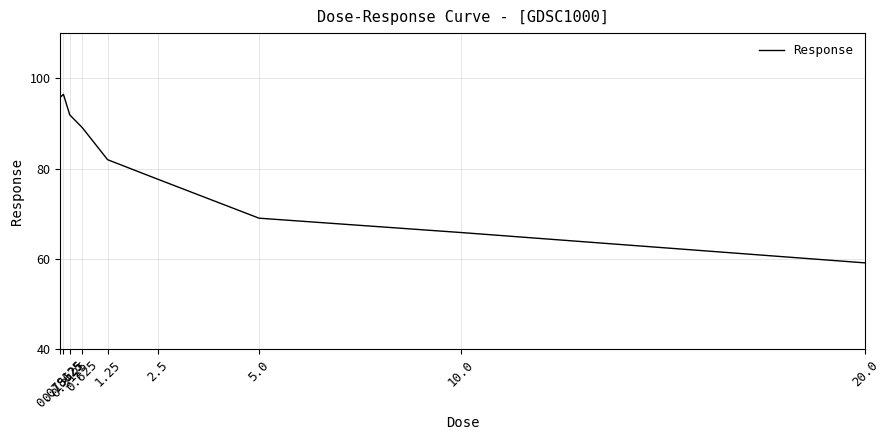

Reading left to right, what are all the values shown in this chart?

95.8	96.4	91.9	89.0	82.0	77.6	69.0	65.8	59.1